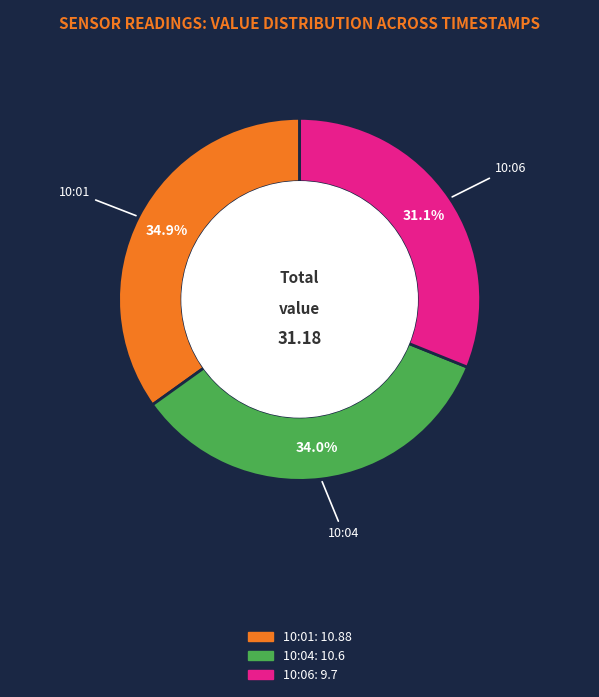

Does any single category account for the majority?

No